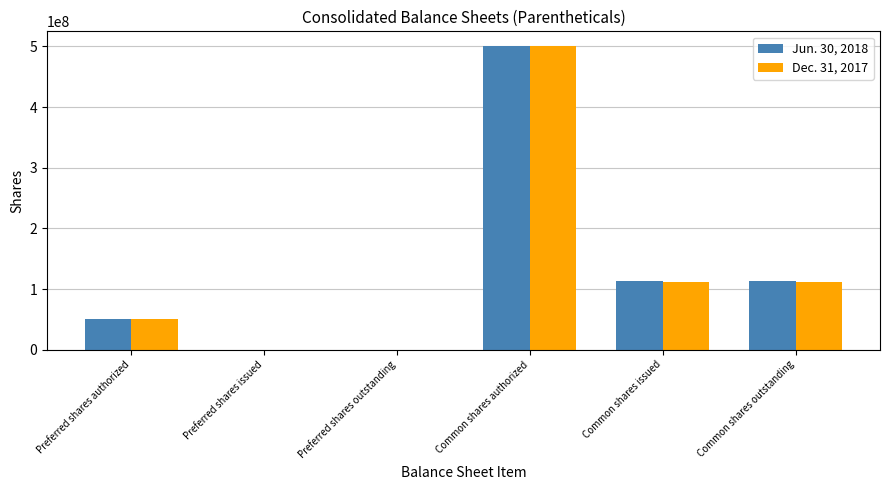

At which label does Jun. 30, 2018 first exceed 112719459?

Common shares authorized